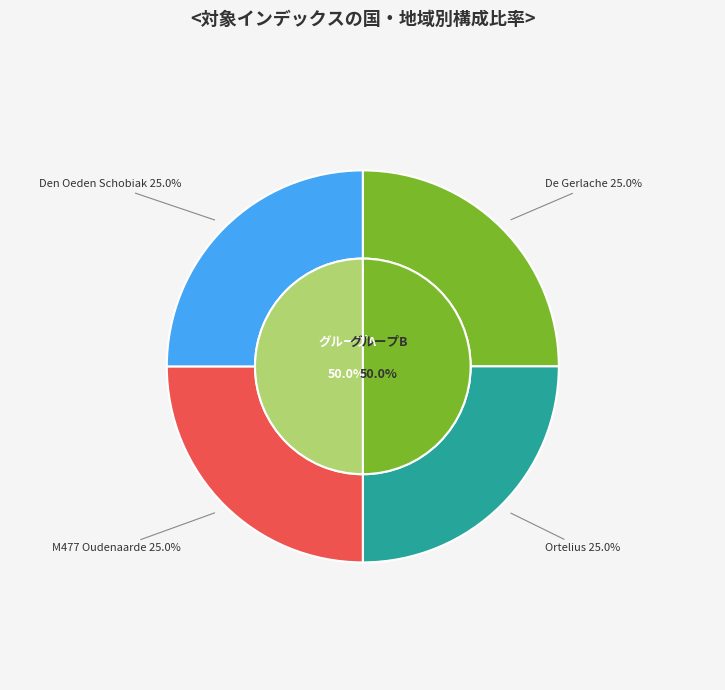

To the nearest percent, what is the average slice percentage?

25%